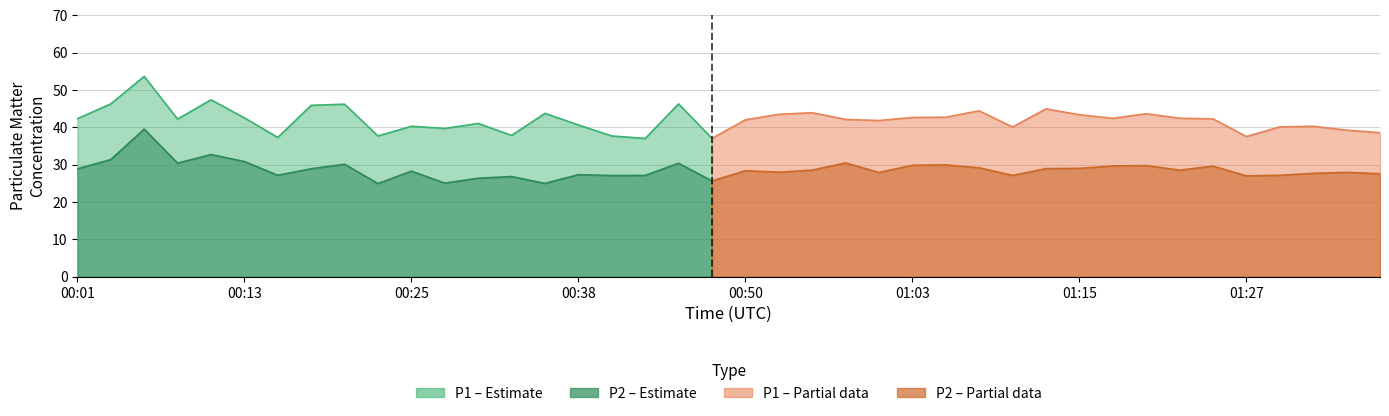

Which category has the lowest value in the P1 series?

00:43